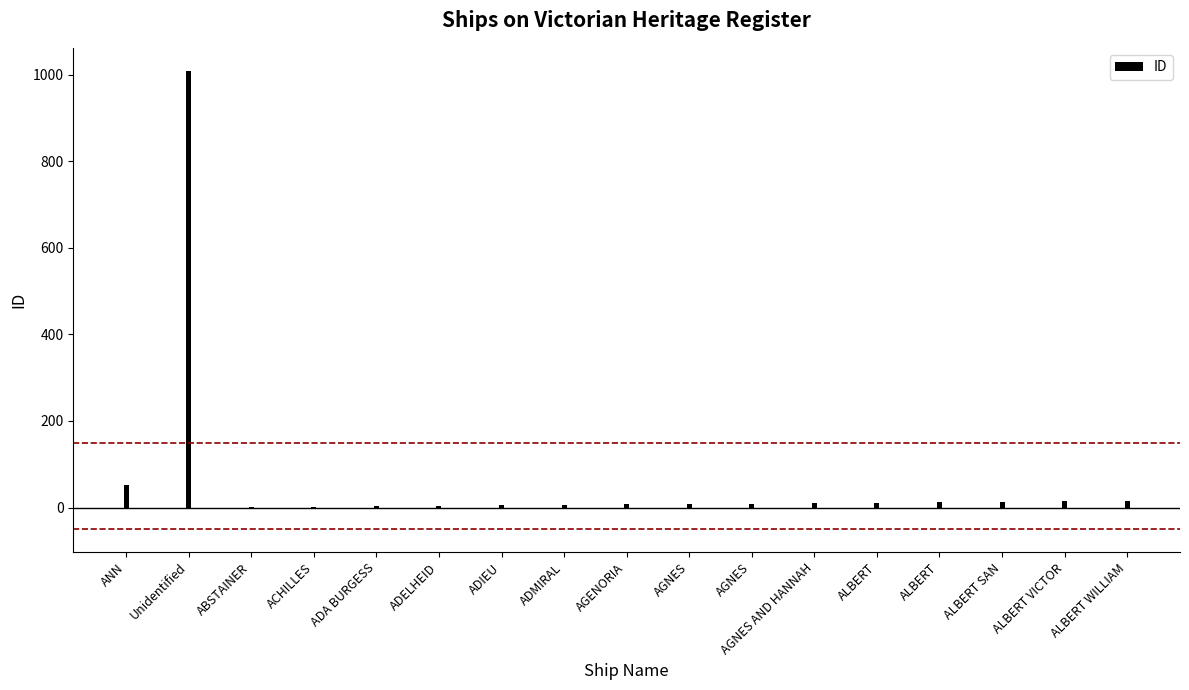

What is the difference between the second highest and second lowest values?

49